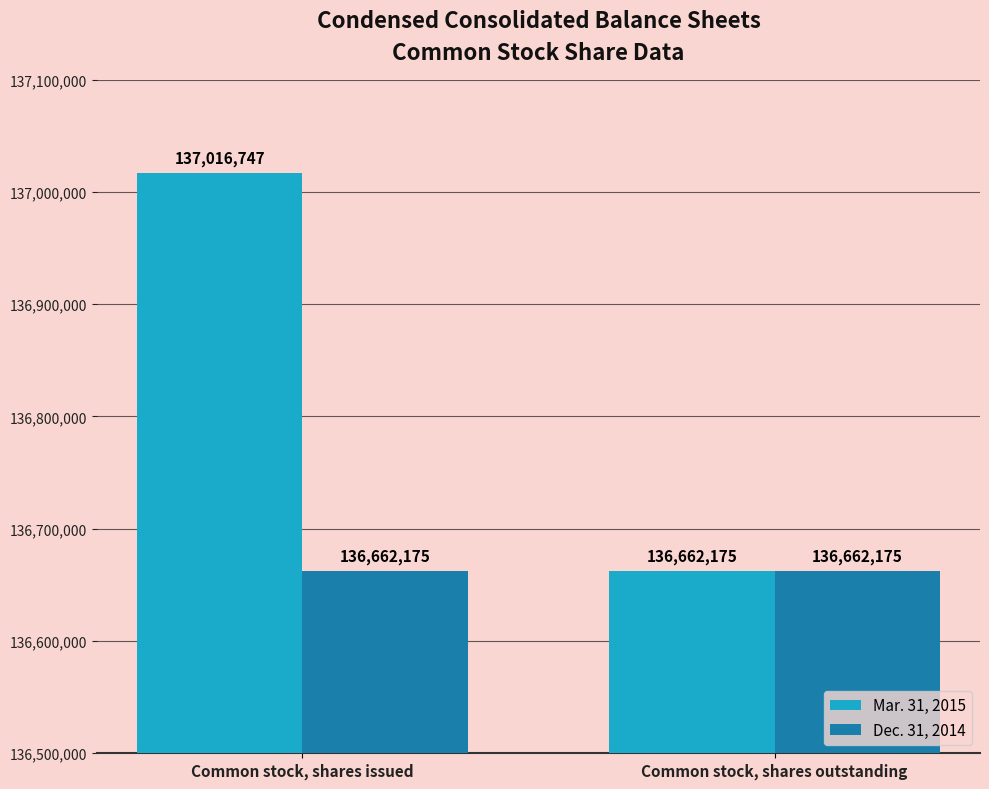

Reading left to right, transcribe all the data shown in this chart.

Mar. 31, 2015: 137016747	136662175
Dec. 31, 2014: 136662175	136662175